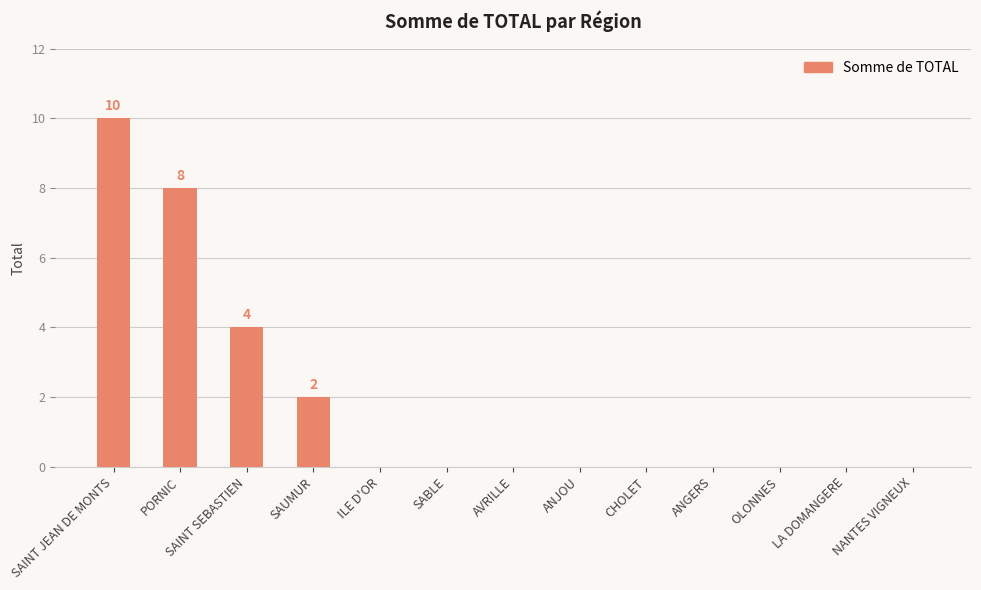

What is the greatest value displayed?

10